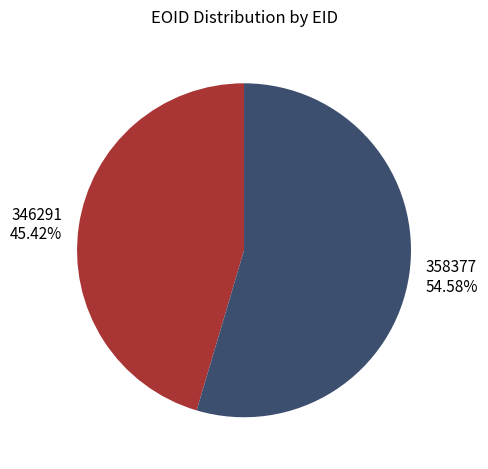

To the nearest percent, what is the difference between the 346291 and 358377 slice percentages?

9%